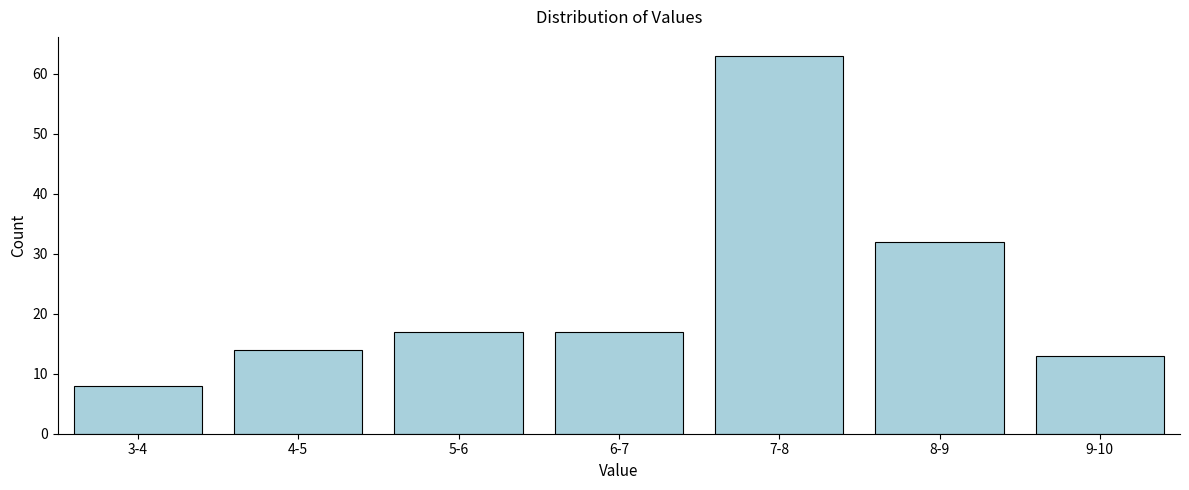

Reading right to left, what are all the values shown in this chart?

13	32	63	17	17	14	8